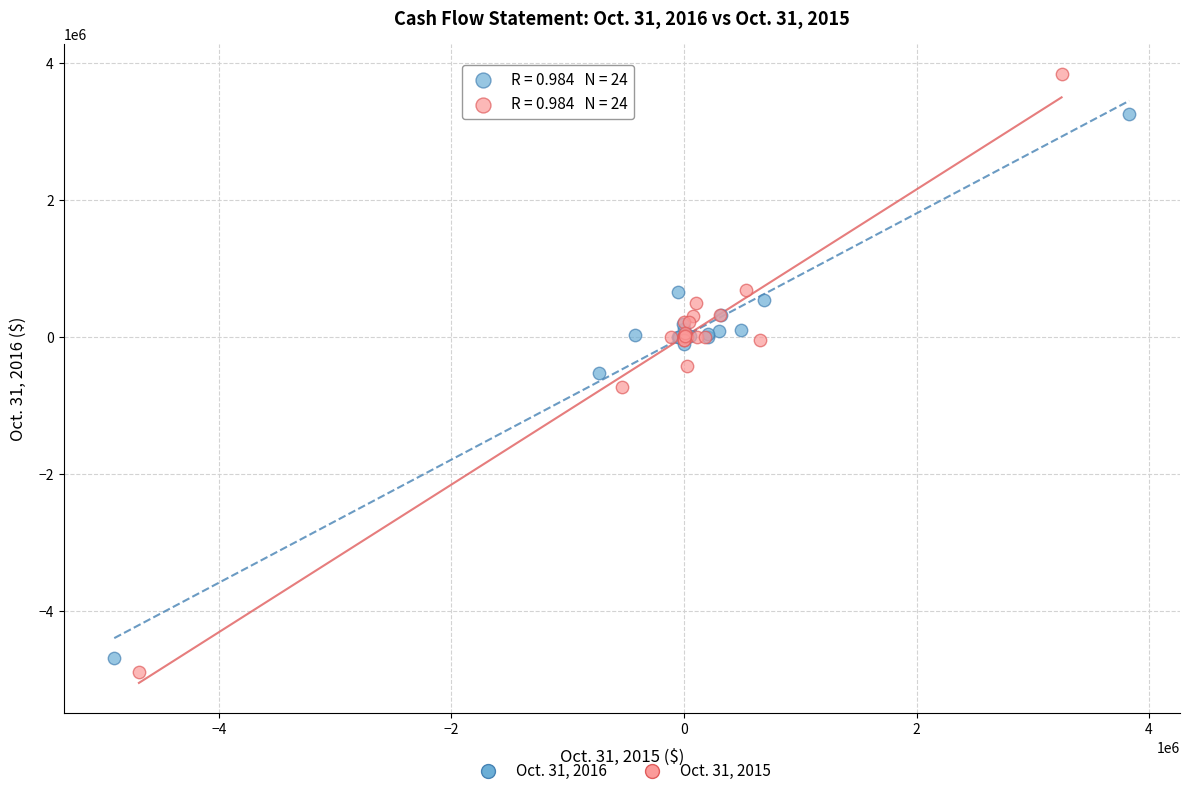

Which series has the largest Y range (max minus min)?

Oct. 31, 2015